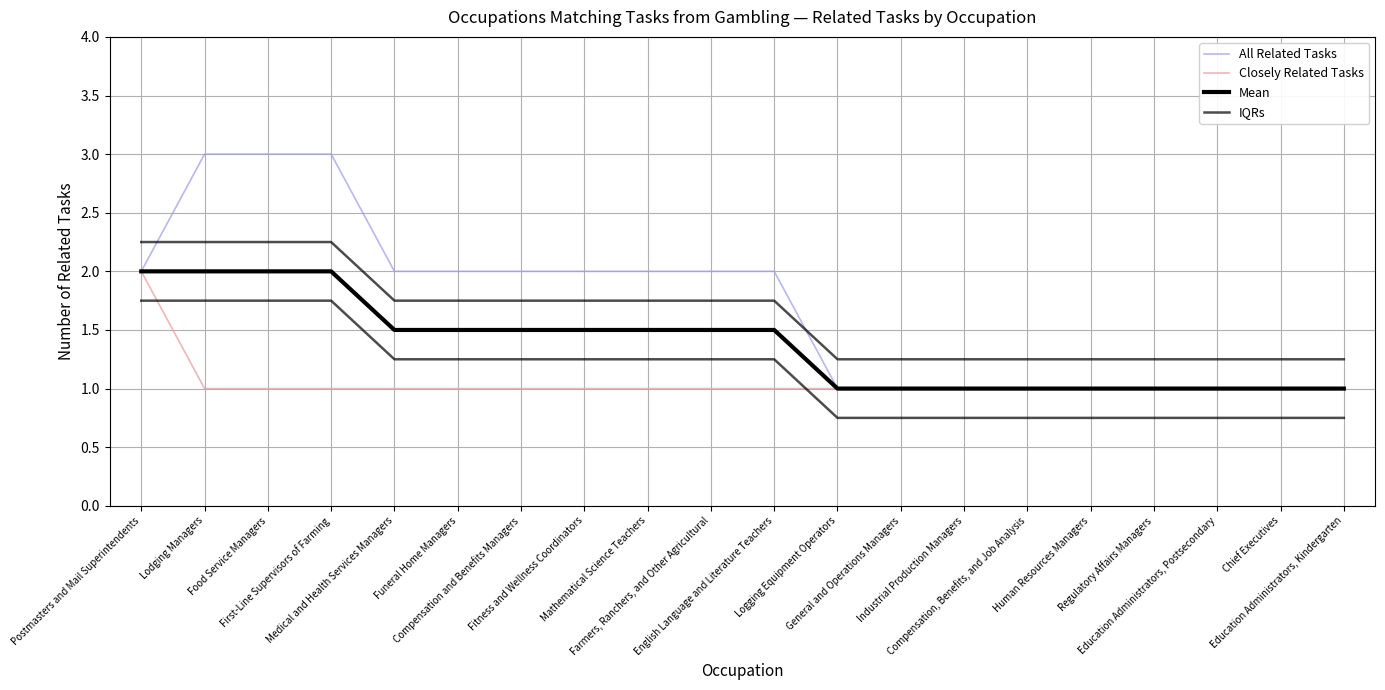

Reading right to left, extract all data points from this chart.

All Related Tasks: 1.0	1.0	1.0	1.0	1.0	1.0	1.0	1.0	1.0	2.0	2.0	2.0	2.0	2.0	2.0	2.0	3.0	3.0	3.0	2.0
Closely Related Tasks: 1.0	1.0	1.0	1.0	1.0	1.0	1.0	1.0	1.0	1.0	1.0	1.0	1.0	1.0	1.0	1.0	1.0	1.0	1.0	2.0
Mean: 1.0	1.0	1.0	1.0	1.0	1.0	1.0	1.0	1.0	1.5	1.5	1.5	1.5	1.5	1.5	1.5	2.0	2.0	2.0	2.0
IQRs: 1.2	1.2	1.2	1.2	1.2	1.2	1.2	1.2	1.2	1.8	1.8	1.8	1.8	1.8	1.8	1.8	2.2	2.2	2.2	2.2